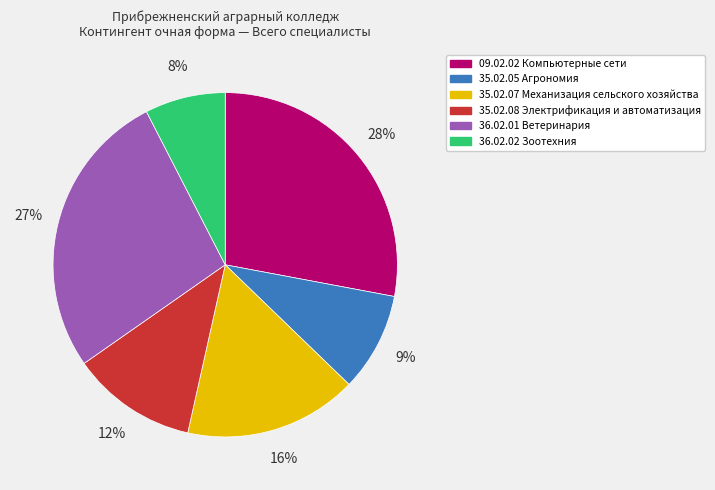

How many slices are in this pie chart?

6